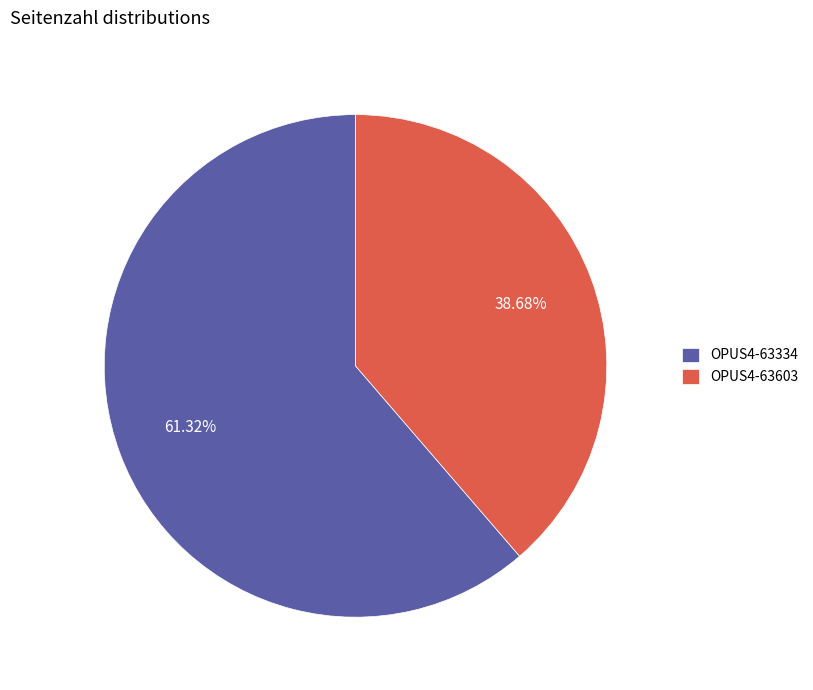

Which has a higher value, OPUS4-63334 or OPUS4-63603?

OPUS4-63334